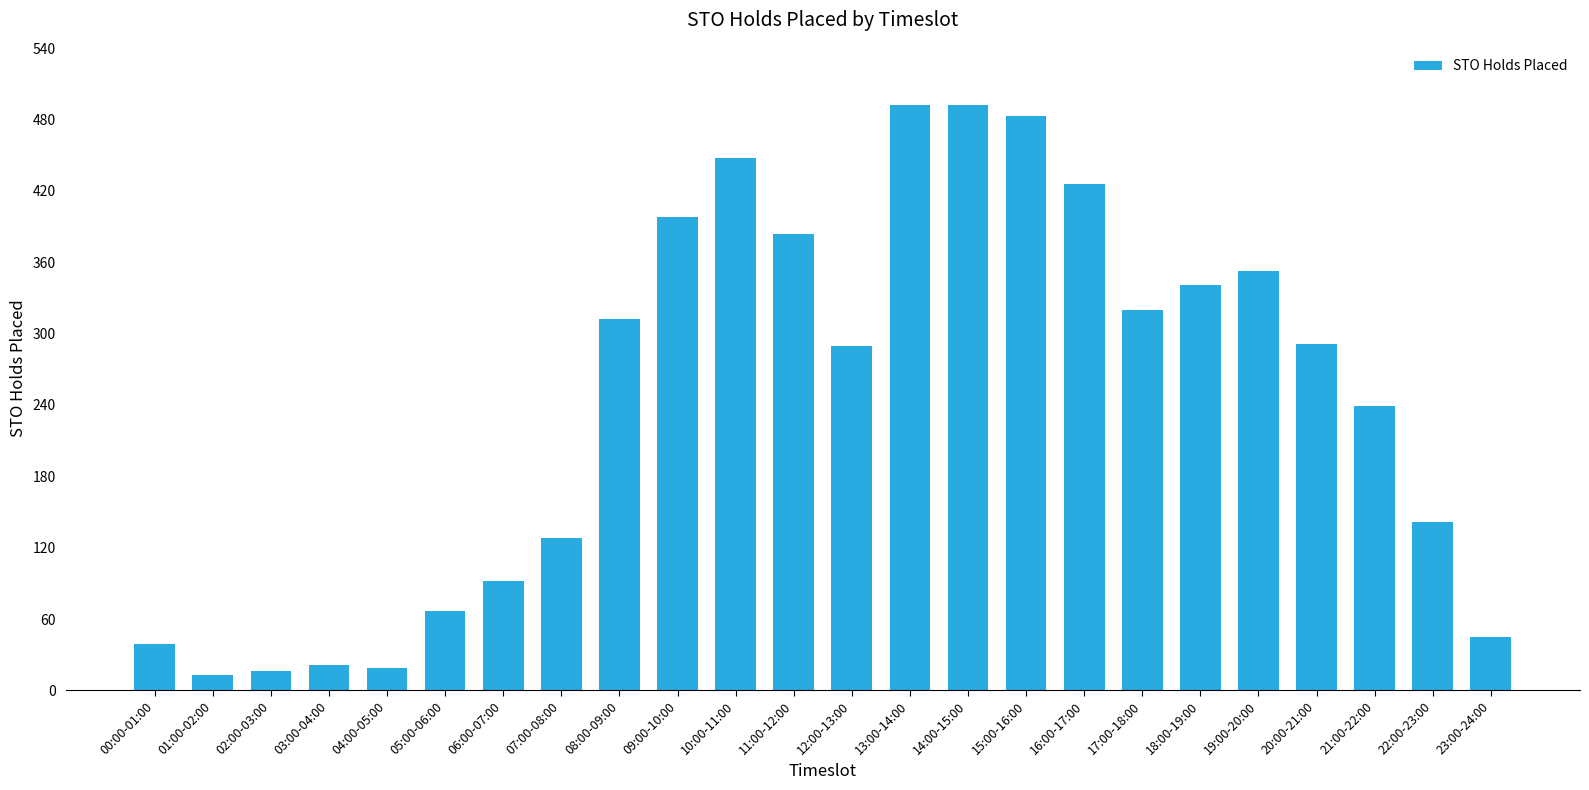

What is the value of the 24th bar from the left?

45